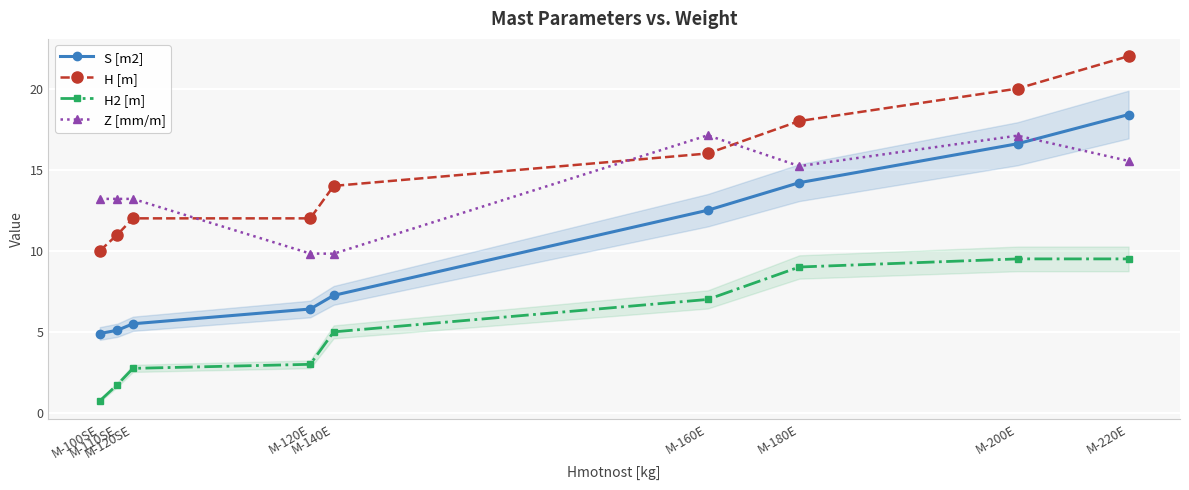

True or false: H [m] has a value of 10.0 at M-100SE.

True